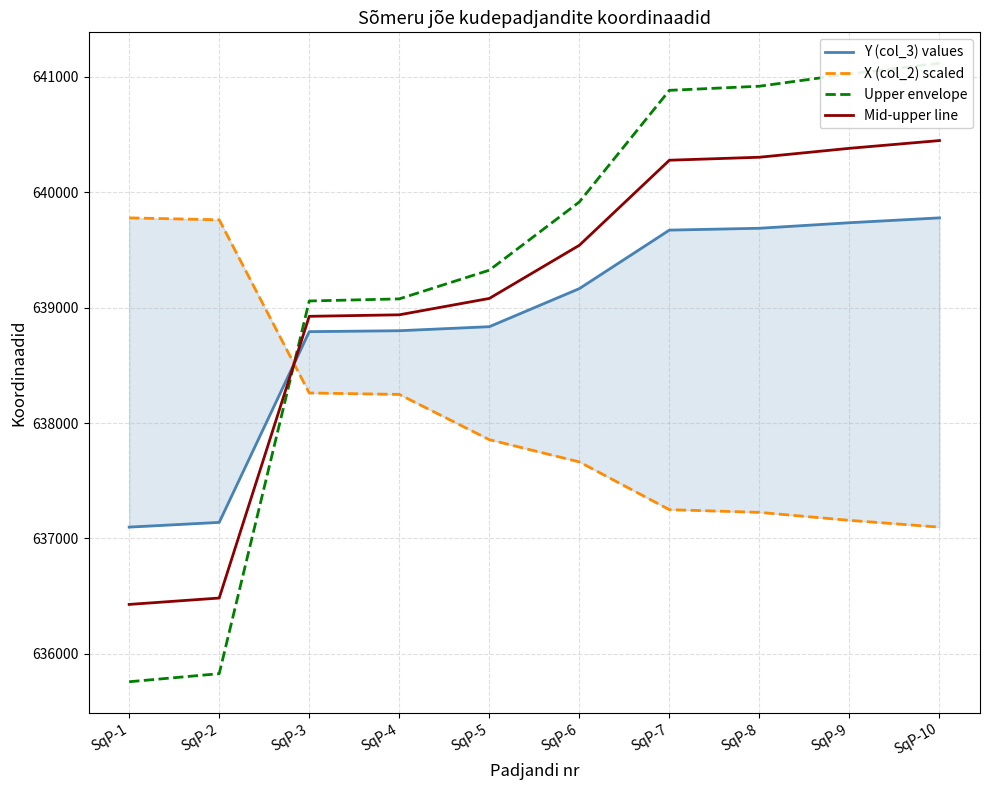

What is the value of the Mid-upper line point at the 5th from the left?

639079.8